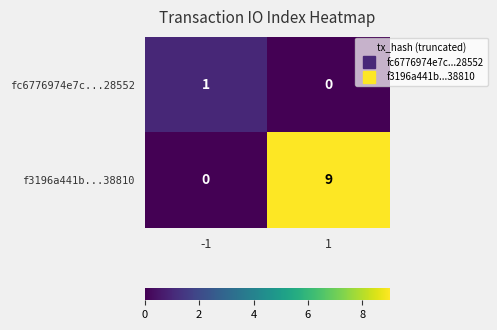

The f3196a441b...38810 series shows 14 at 1. True or false?

False